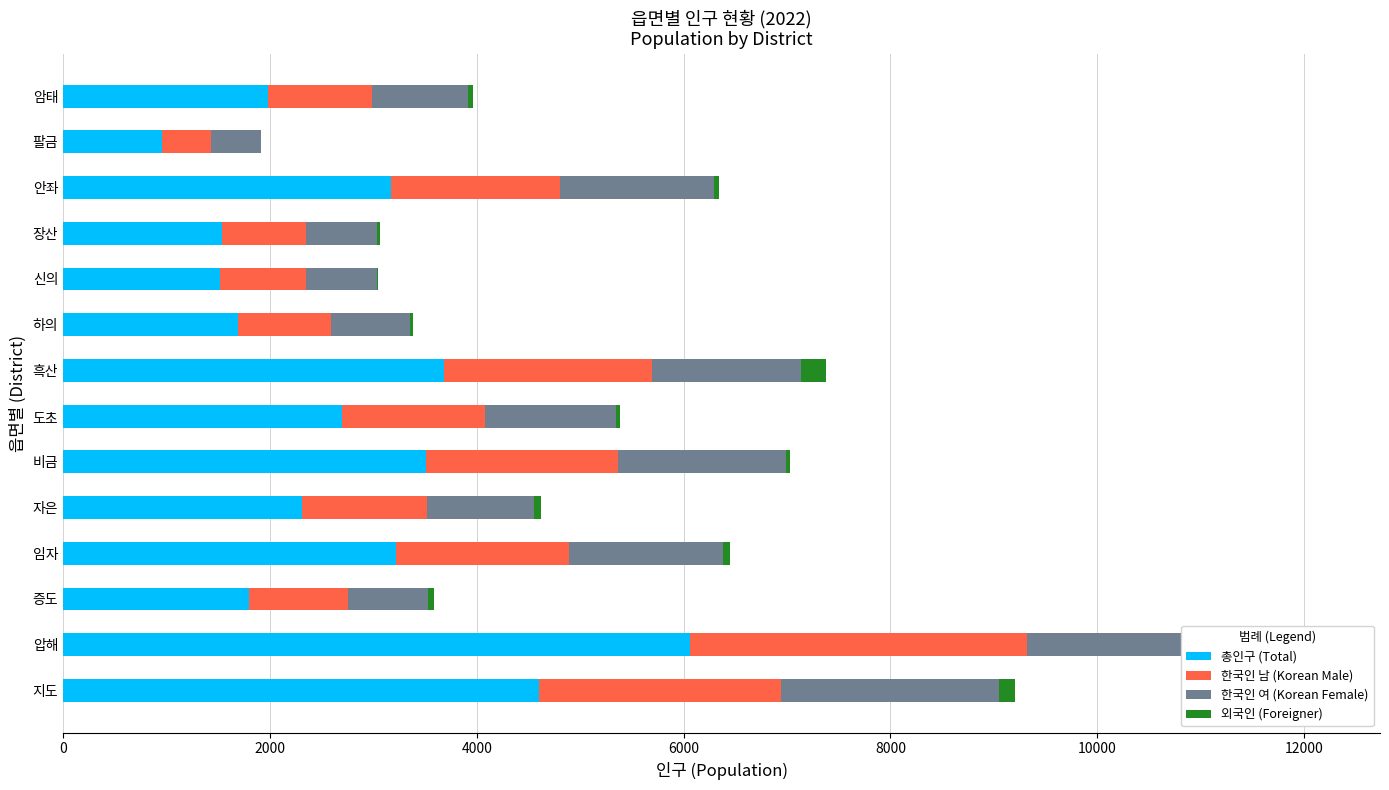

How many values in the 총인구 (Total) series exceed 2695?

6